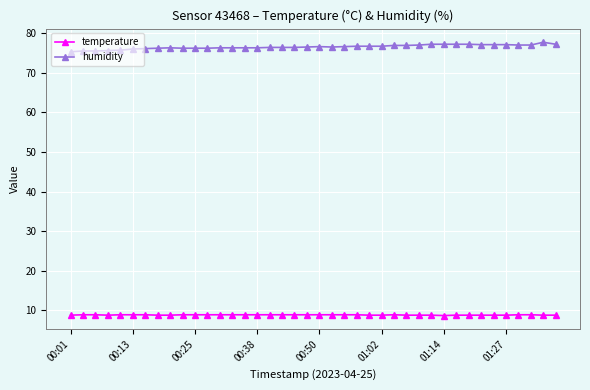

What is the value of the temperature point at the 8th from the left?

8.8